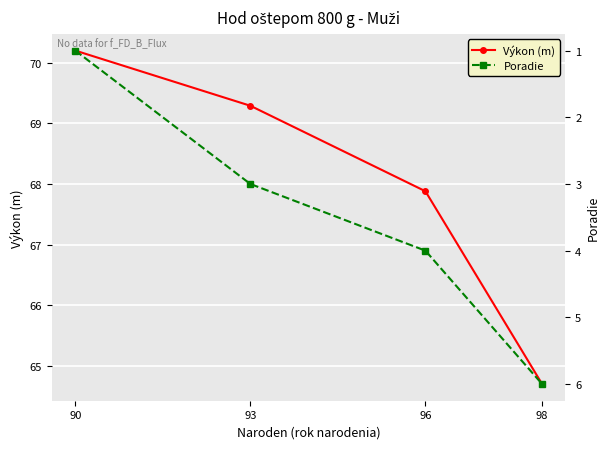

Reading left to right, extract all data points from this chart.

Výkon (m): 90=70.2	93=69.3	96=67.9	98=64.7
Poradie: 90=1.0	93=3.0	96=4.0	98=6.0